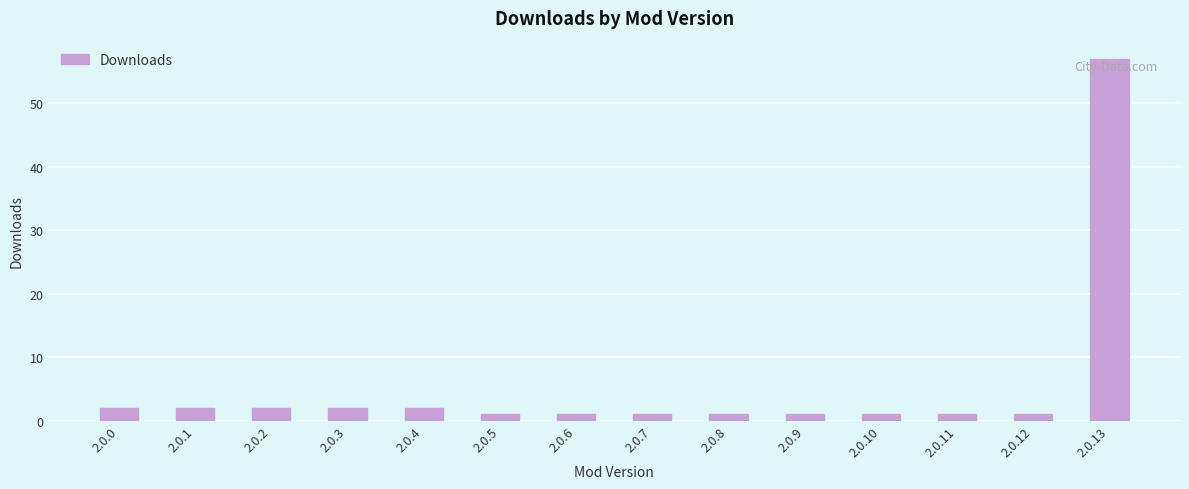

What is the sum of the values at 2.0.1 and 2.0.10?

3